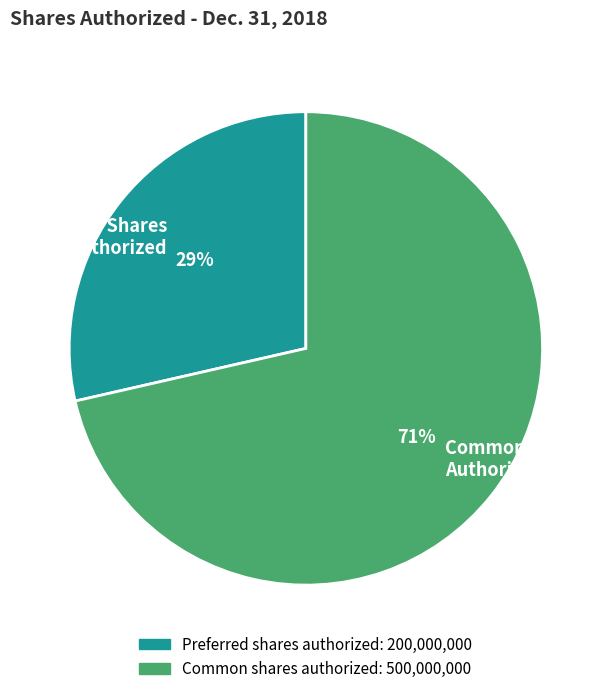

What is the ratio of the value at Preferred Shares Authorized to the value at Common Shares Authorized?

0.4